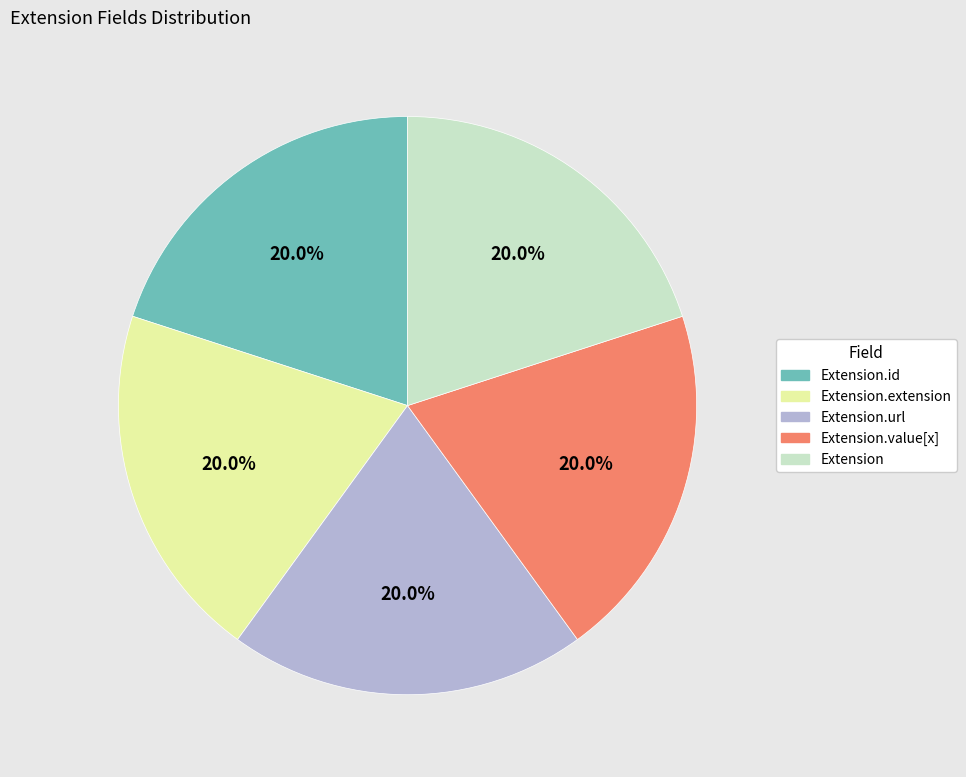

Count the number of slices in the pie.

5